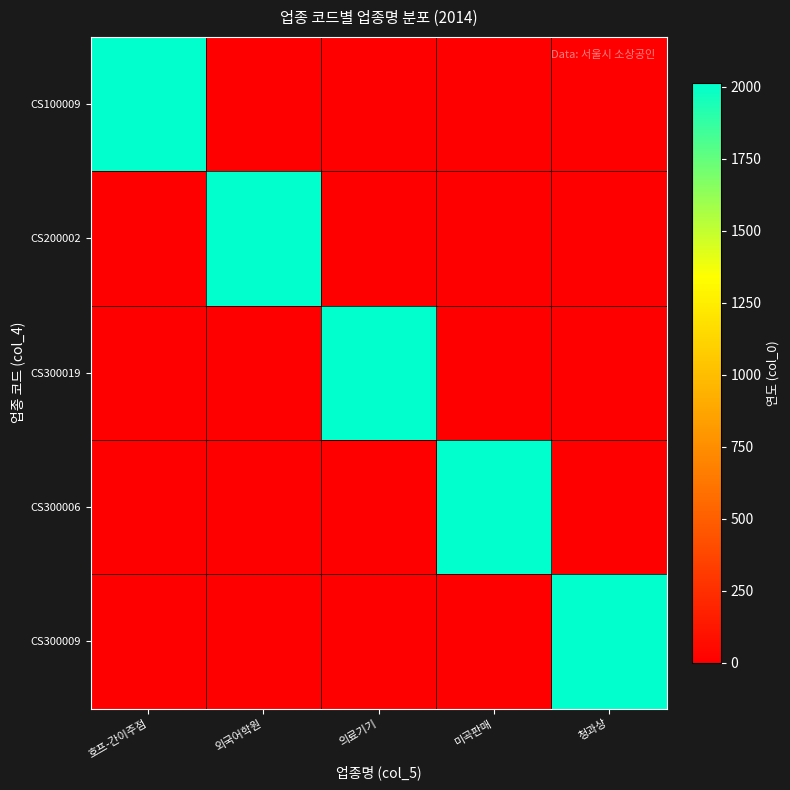

Is the value of CS100009 at 미곡판매 greater than the value of CS200002 at 의료기기?

No